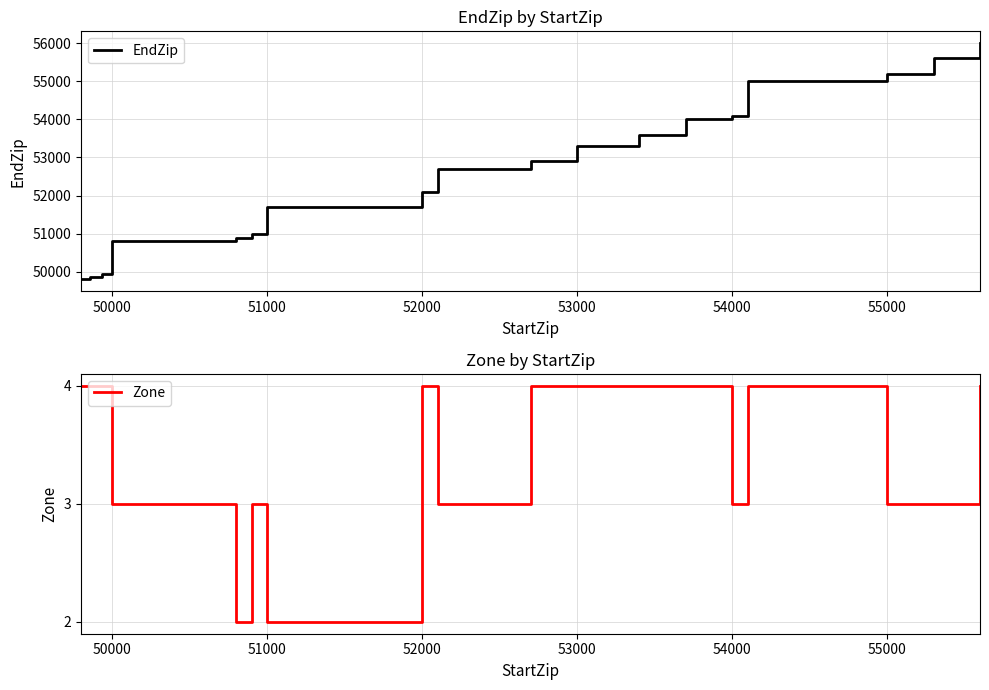

What is the maximum value for Zone?

4